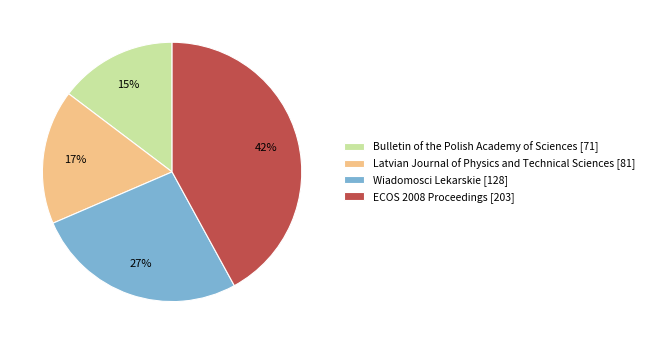

Which category has the smallest portion of the pie?

Bulletin of the Polish Academy of Sciences [71]